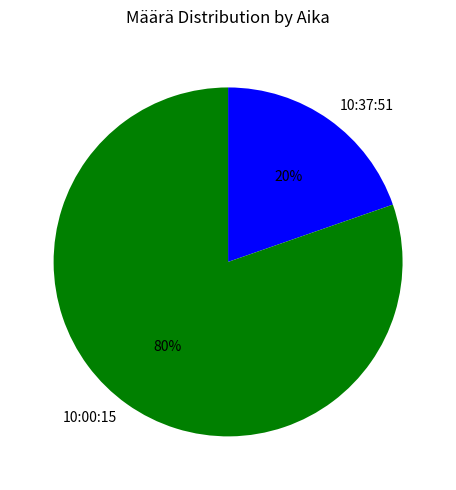

Which has a higher value, 10:00:15 or 10:37:51?

10:00:15